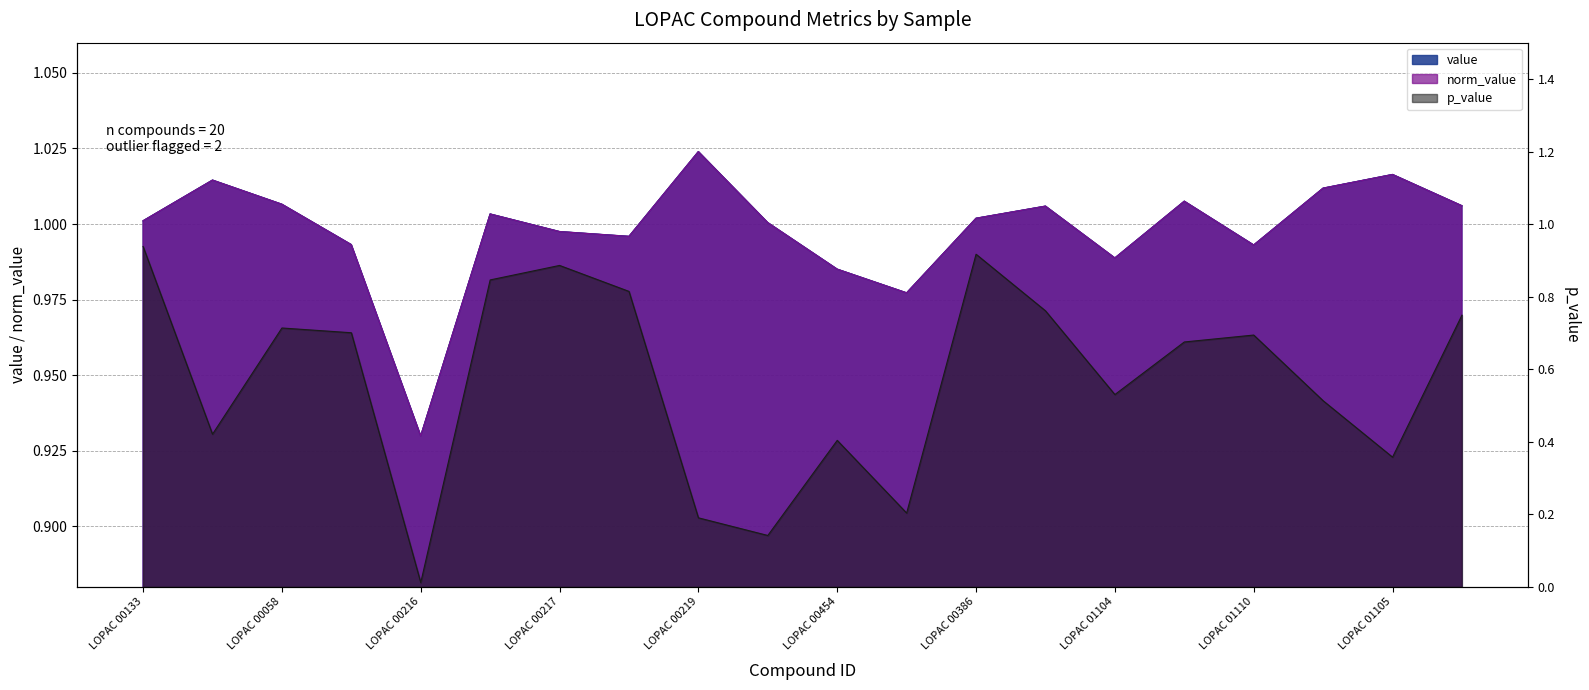

What is the label of the 12th point from the right?

LOPAC 00219